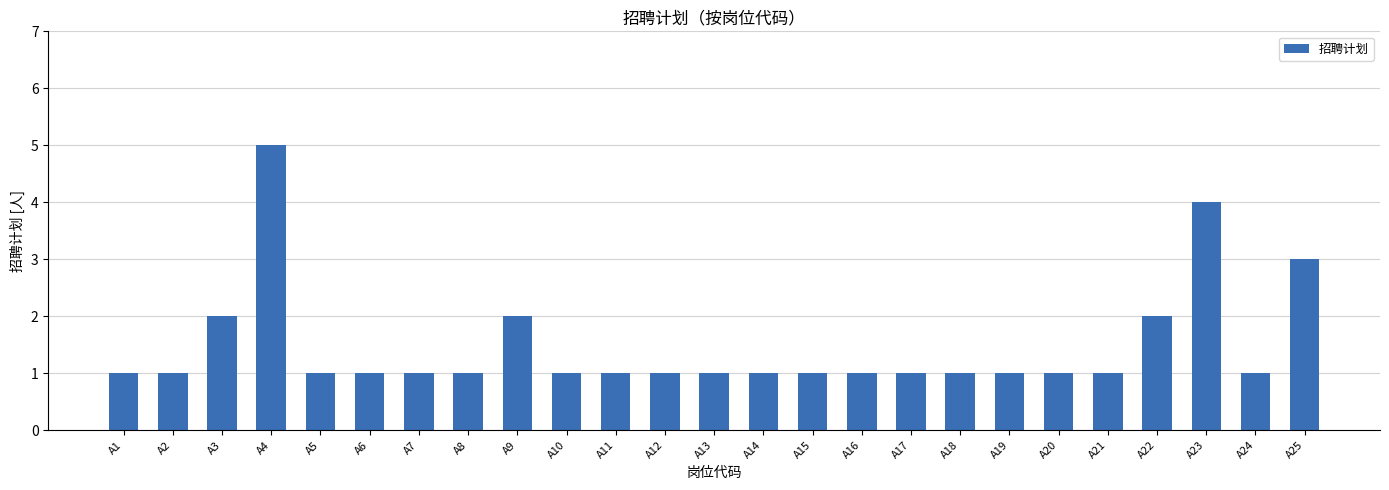

Reading right to left, extract all data points from this chart.

A25=3	A24=1	A23=4	A22=2	A21=1	A20=1	A19=1	A18=1	A17=1	A16=1	A15=1	A14=1	A13=1	A12=1	A11=1	A10=1	A9=2	A8=1	A7=1	A6=1	A5=1	A4=5	A3=2	A2=1	A1=1